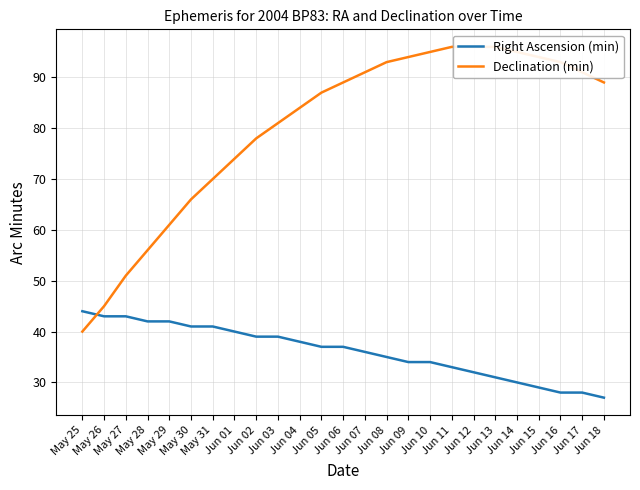

What is the label of the 19th point from the right?

May 31